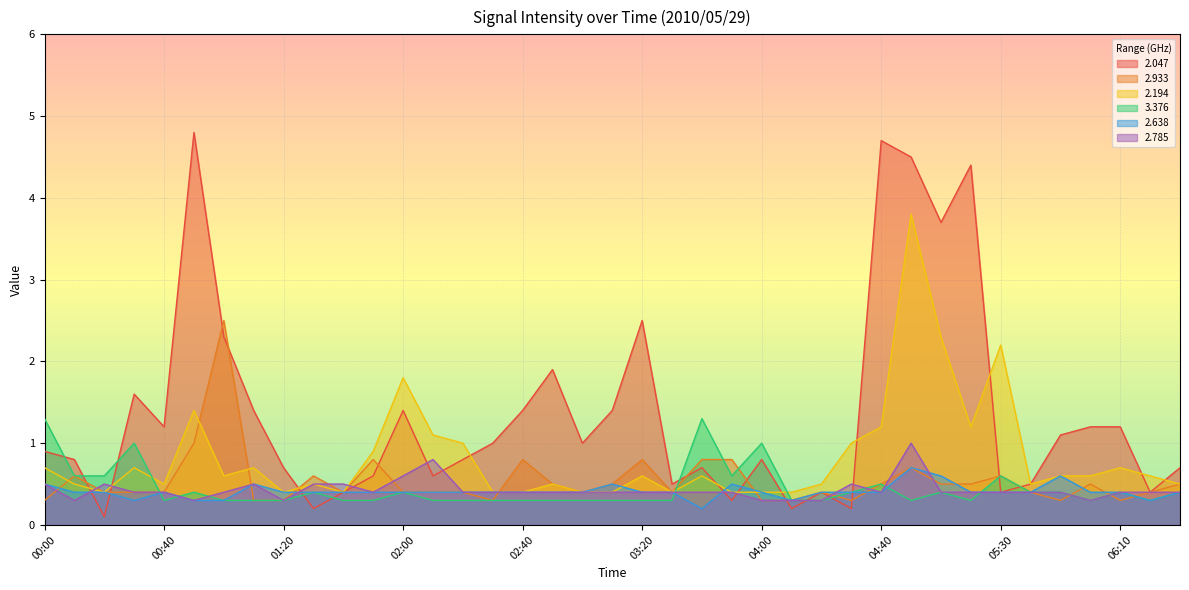

What is the label of the 22nd point from the left?

03:30